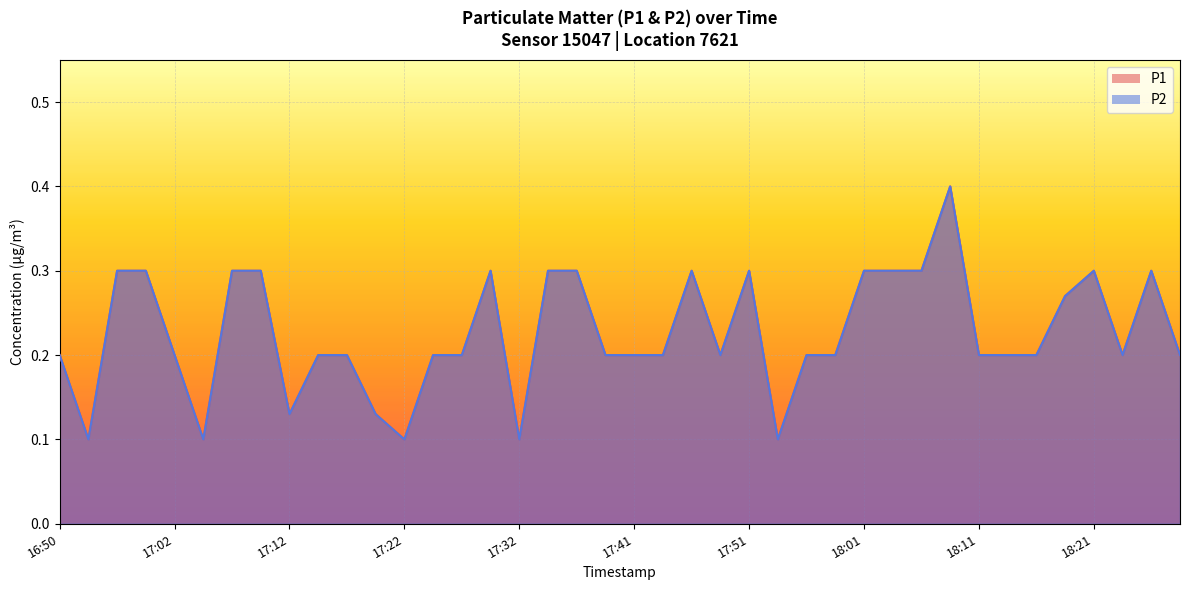

Read the P2 value at 17:41.

0.2